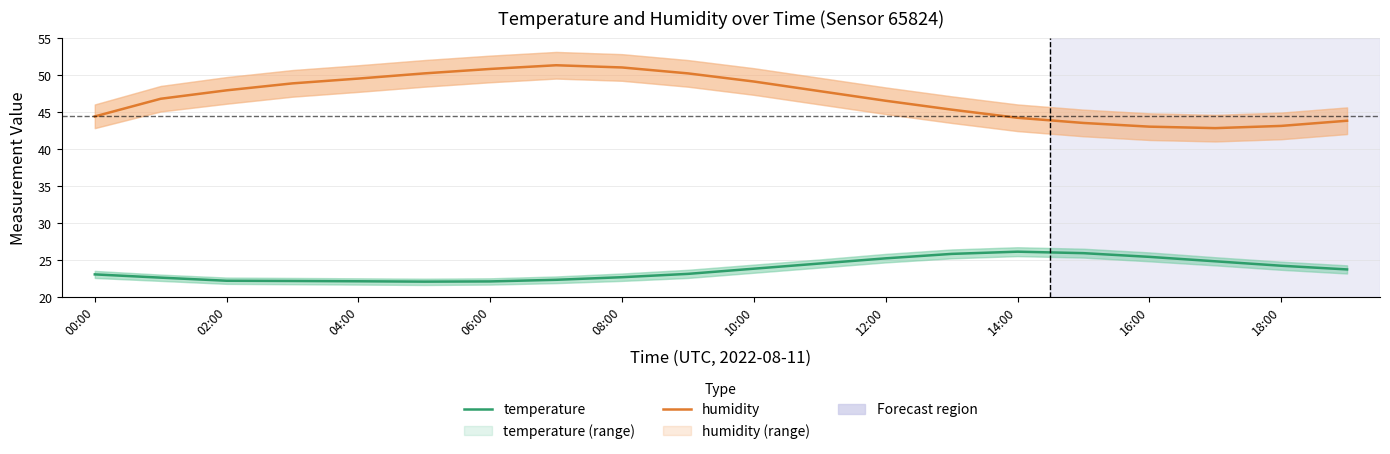

Reading right to left, list all the values displayed in this chart.

temperature: 23.7	24.2	24.8	25.4	25.9	26.1	25.8	25.2	24.5	23.8	23.1	22.6	22.3	22.1	22.1	22.1	22.1	22.2	22.6	23.0
humidity: 43.8	43.1	42.8	43.0	43.5	44.2	45.3	46.5	47.8	49.1	50.2	51.0	51.3	50.8	50.2	49.5	48.9	47.9	46.8	44.4